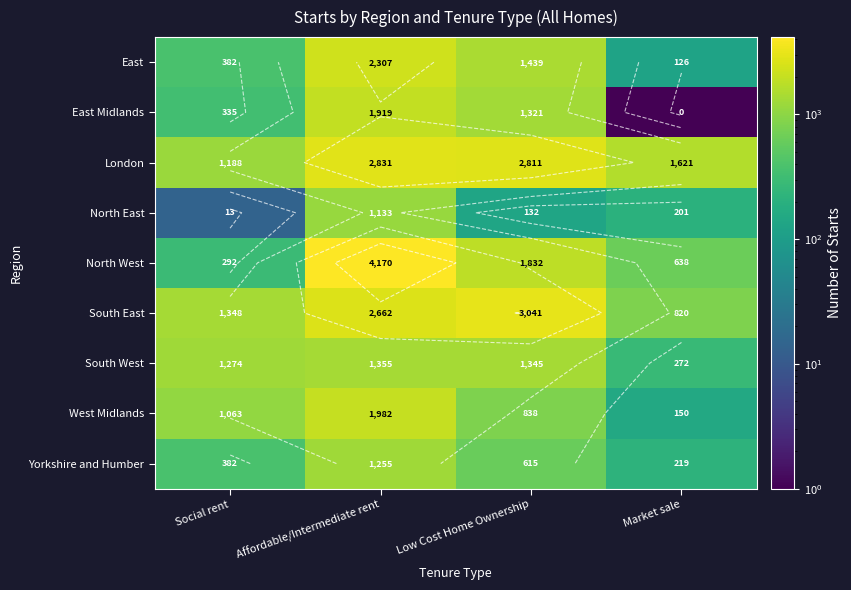

At Social rent, list the series in order from smallest to largest.

North East, North West, East Midlands, East, Yorkshire and Humber, West Midlands, London, South West, South East